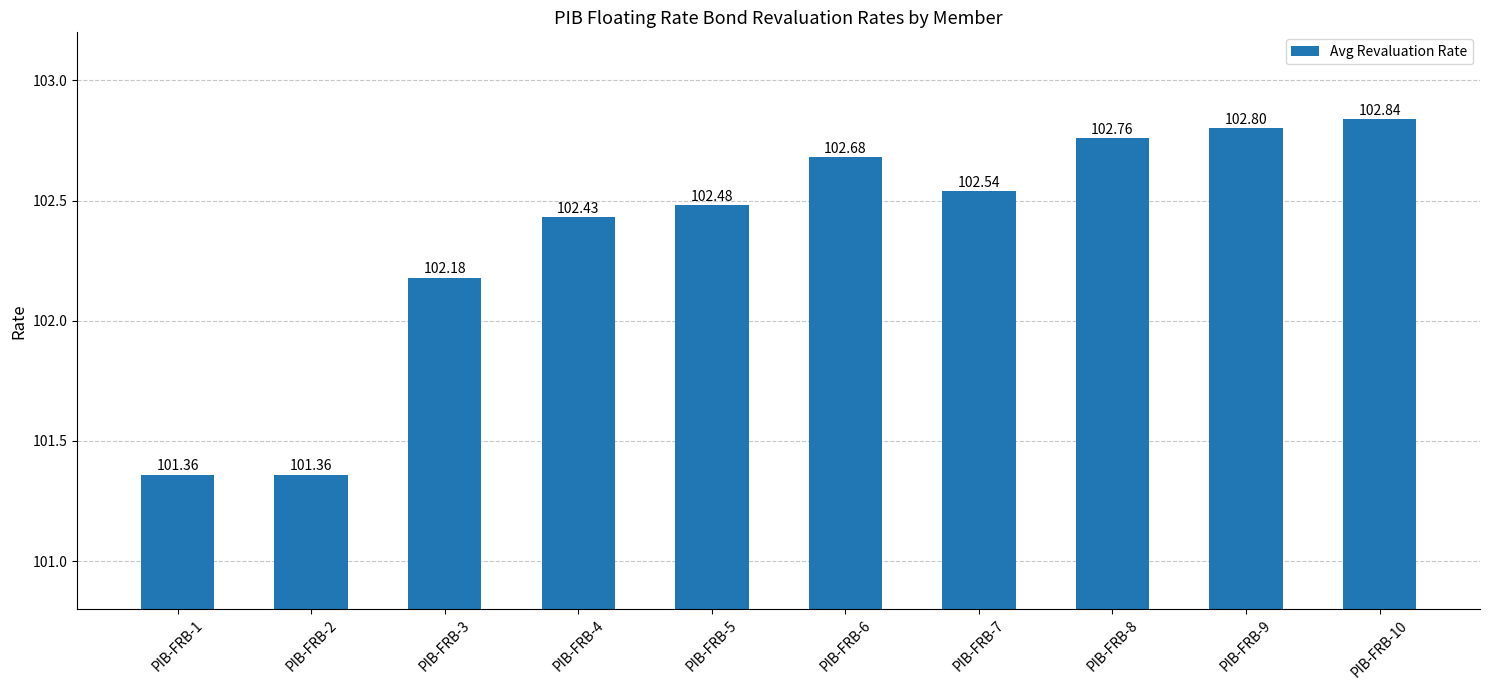

At which label does the data first exceed 102?

PIB-FRB-3